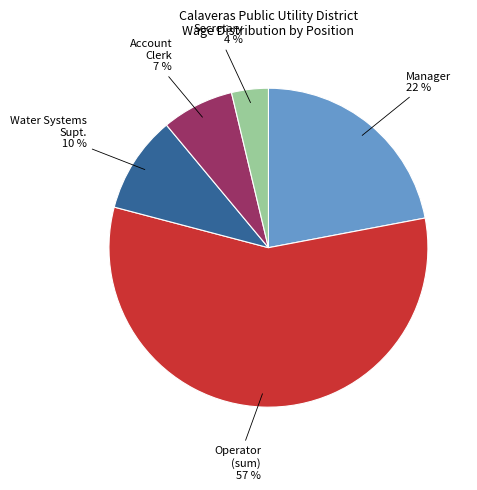

Count the number of slices in the pie.

5